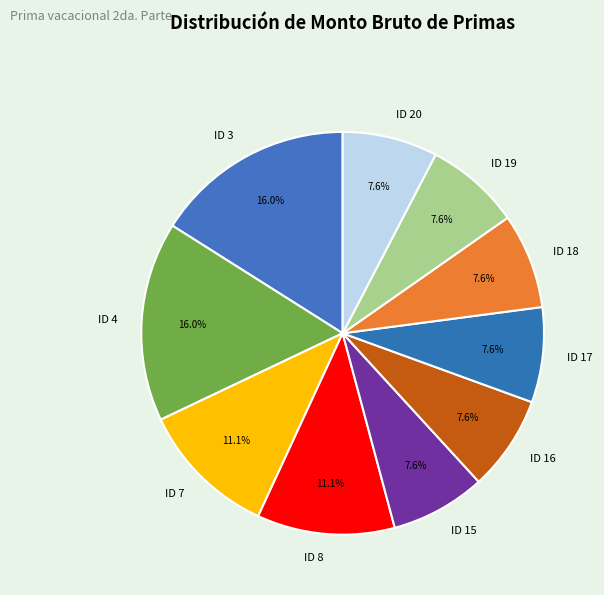

Count the number of slices in the pie.

10